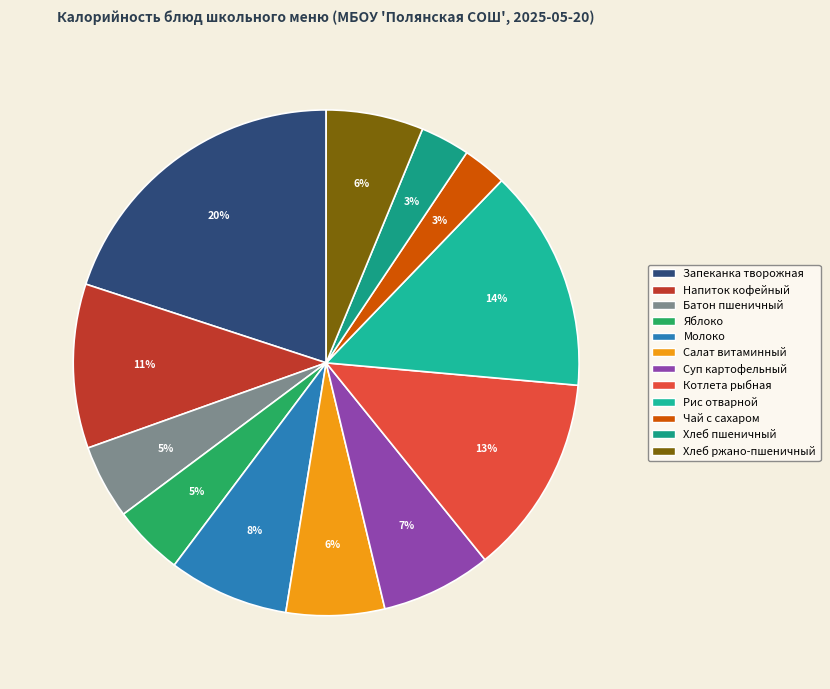

To the nearest percent, what is the average slice percentage?

8%